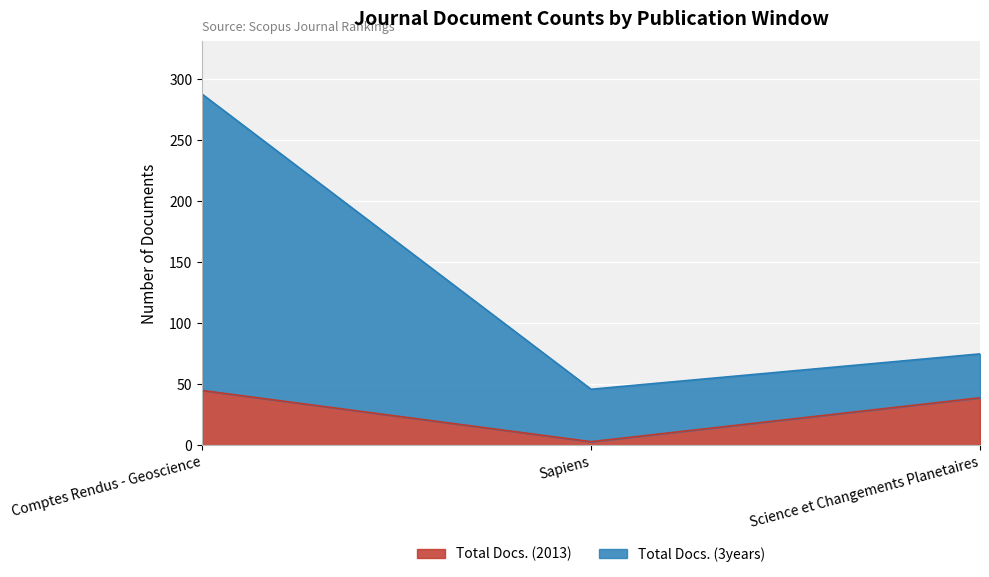

At which label does Total Docs. (3years) reach its peak?

Comptes Rendus - Geoscience